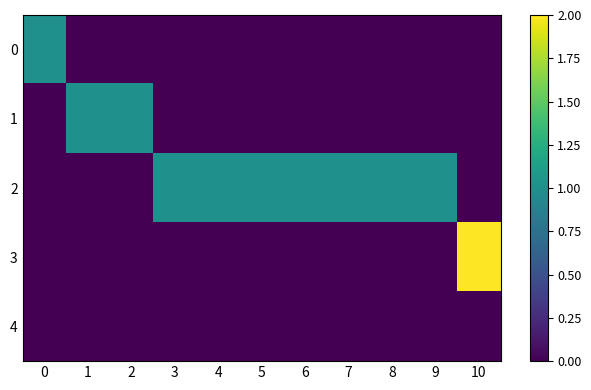

Rank the series at 3 from highest to lowest value.

2, 0, 1, 3, 4